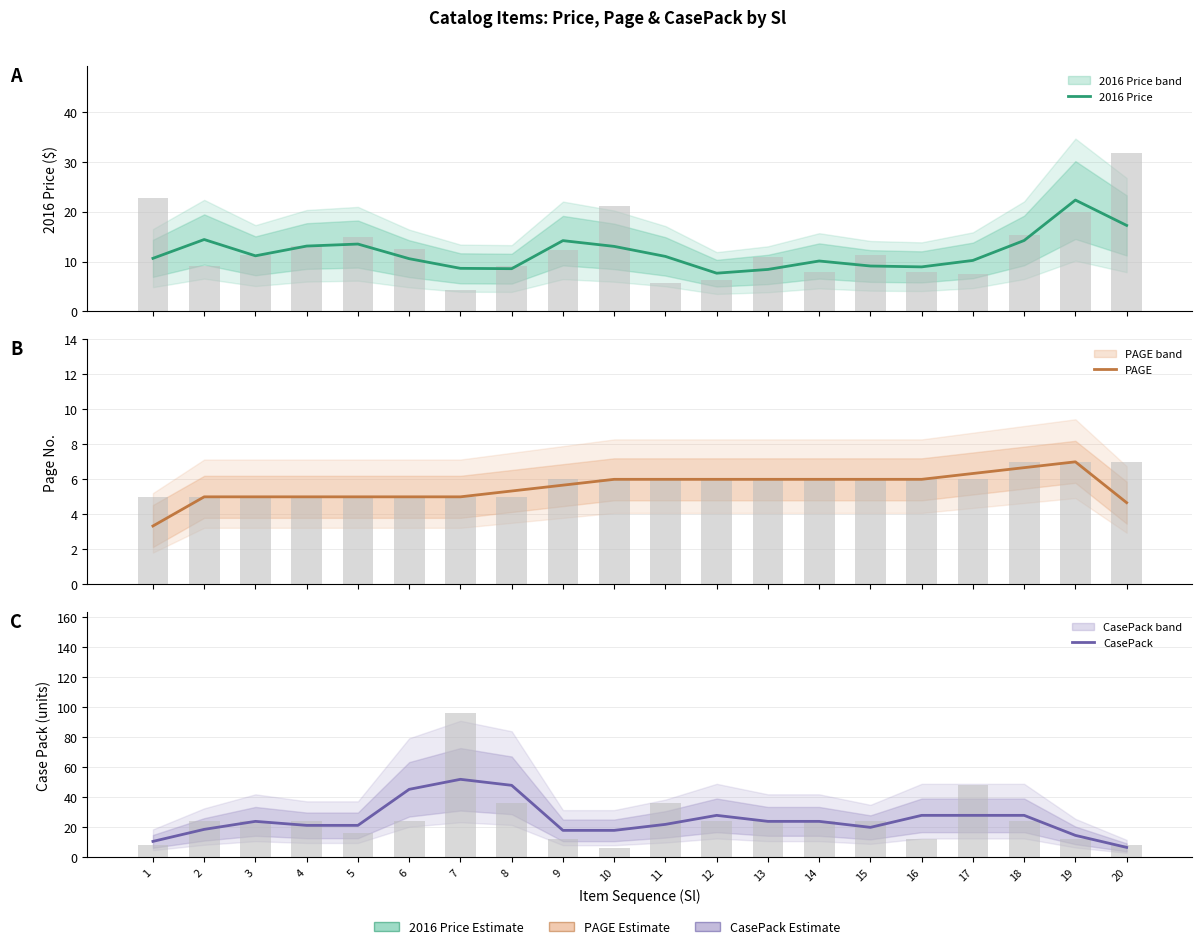

Rank the series by their maximum value, from highest to lowest.

CasePack, 2016 Price, PAGE